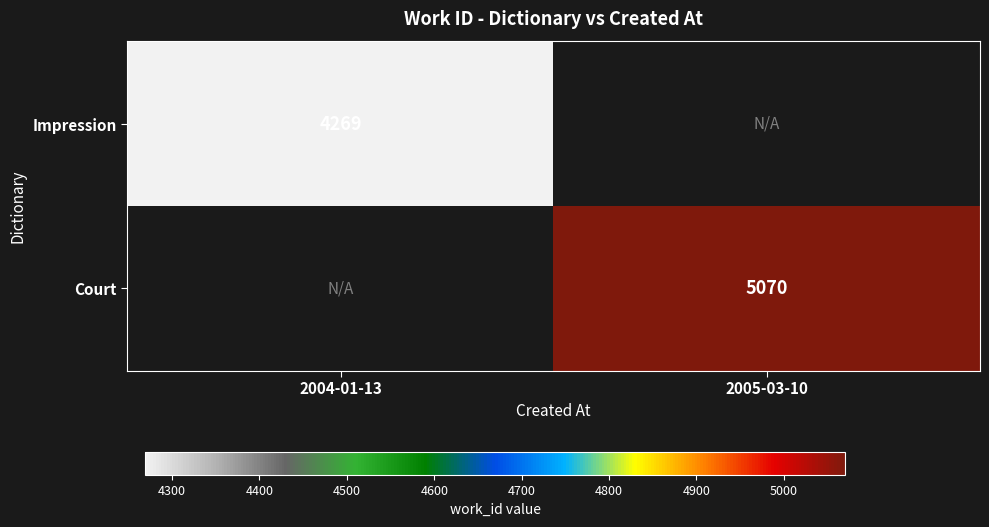

True or false: Court has a value of 5070 at 2005-03-10.

True